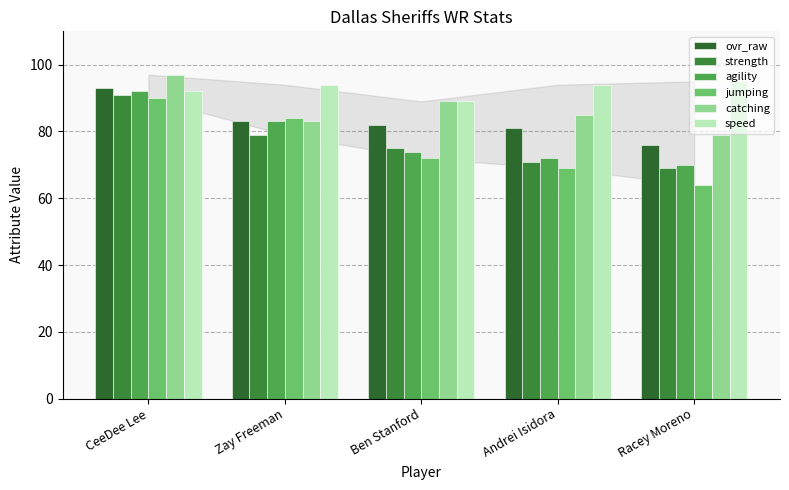

Reading left to right, extract all data points from this chart.

ovr_raw: CeeDee Lee=93	Zay Freeman=83	Ben Stanford=82	Andrei Isidora=81	Racey Moreno=76
strength: CeeDee Lee=91	Zay Freeman=79	Ben Stanford=75	Andrei Isidora=71	Racey Moreno=69
agility: CeeDee Lee=92	Zay Freeman=83	Ben Stanford=74	Andrei Isidora=72	Racey Moreno=70
jumping: CeeDee Lee=90	Zay Freeman=84	Ben Stanford=72	Andrei Isidora=69	Racey Moreno=64
catching: CeeDee Lee=97	Zay Freeman=83	Ben Stanford=89	Andrei Isidora=85	Racey Moreno=79
speed: CeeDee Lee=92	Zay Freeman=94	Ben Stanford=89	Andrei Isidora=94	Racey Moreno=95